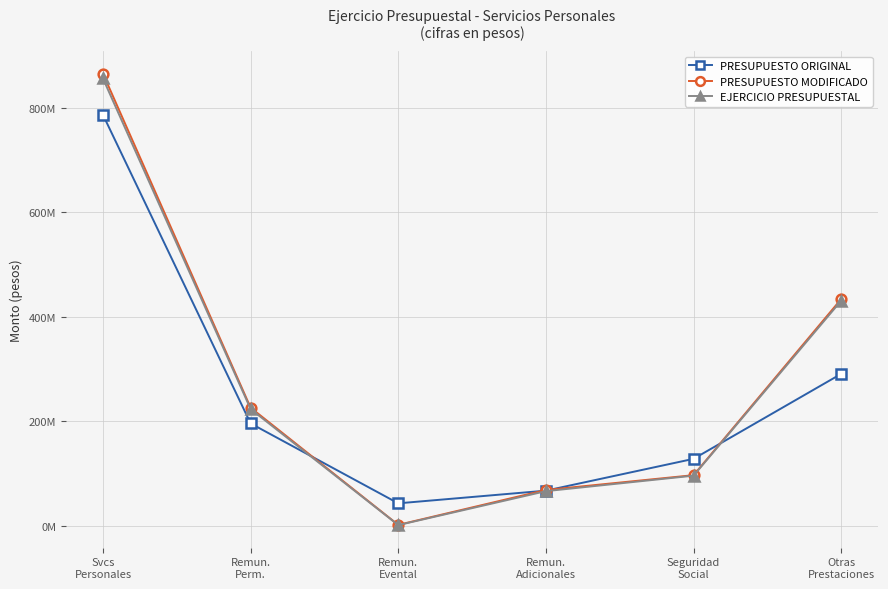

What are all the series names shown in the legend?

PRESUPUESTO ORIGINAL, PRESUPUESTO MODIFICADO, EJERCICIO PRESUPUESTAL